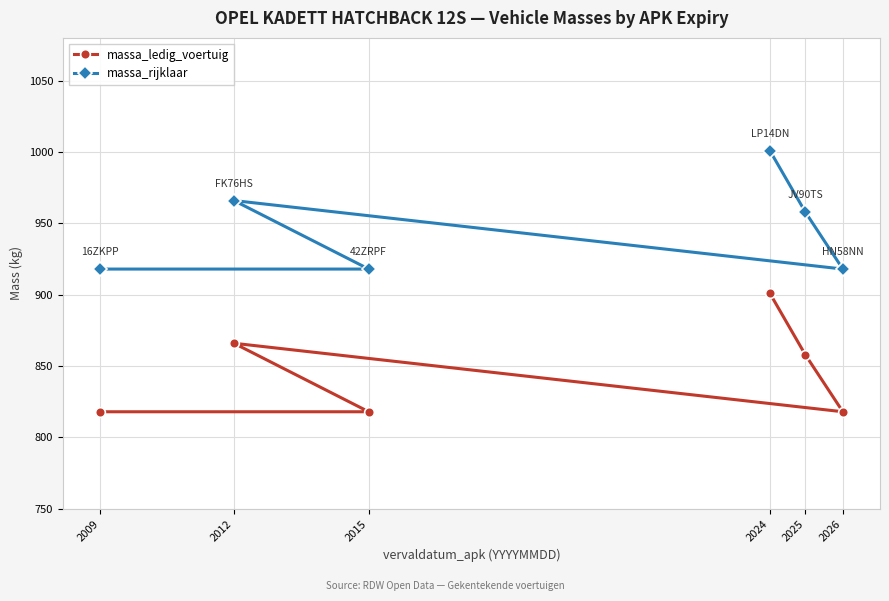

How many values in the massa_rijklaar series are below 958?

3